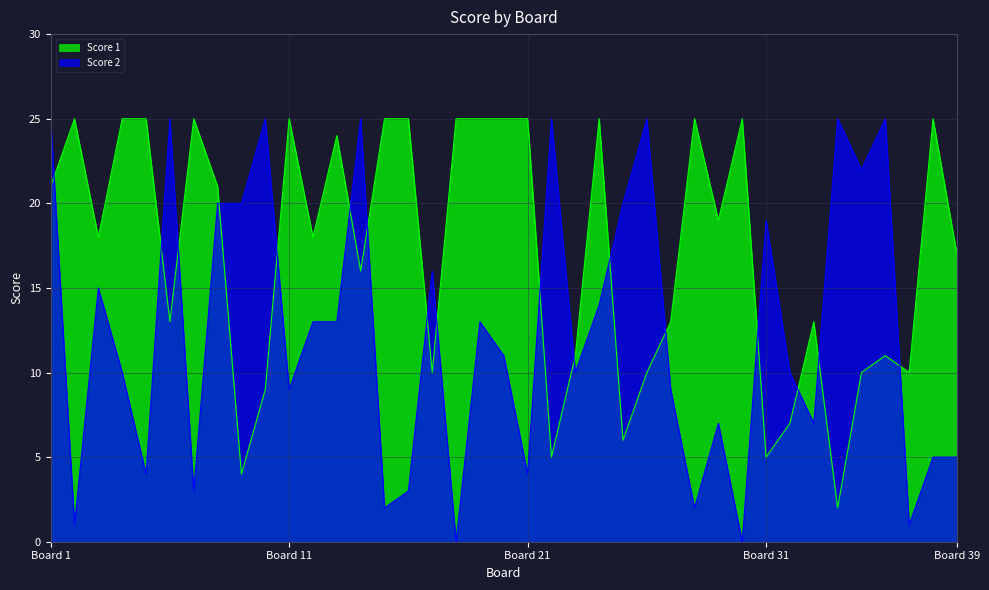

Which category has the lowest value across all series?

18